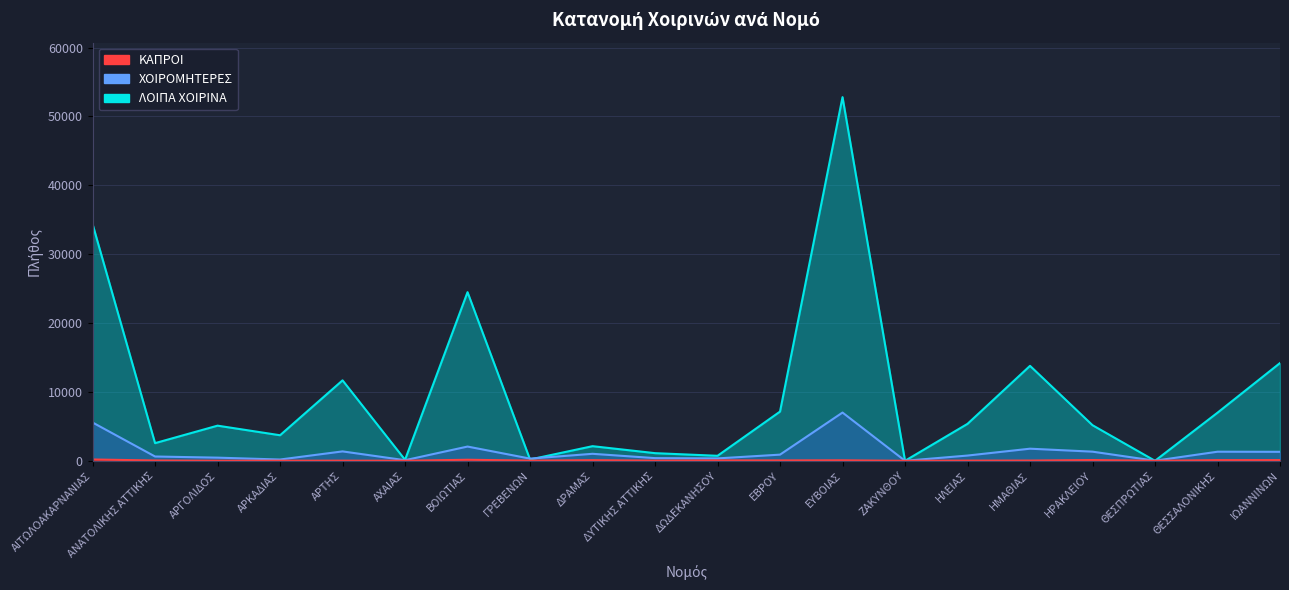

Between ΗΜΑΘΙΑΣ and ΗΡΑΚΛΕΙΟΥ, which series saw the biggest shift?

ΛΟΙΠΑ ΧΟΙΡΙΝΑ